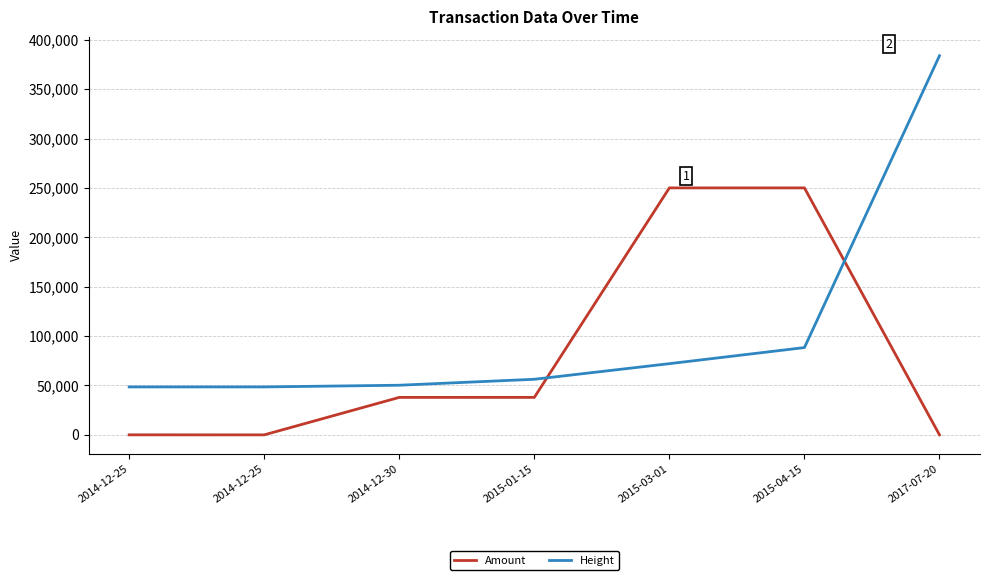

What is the label of the 2nd point from the right?

2015-04-15